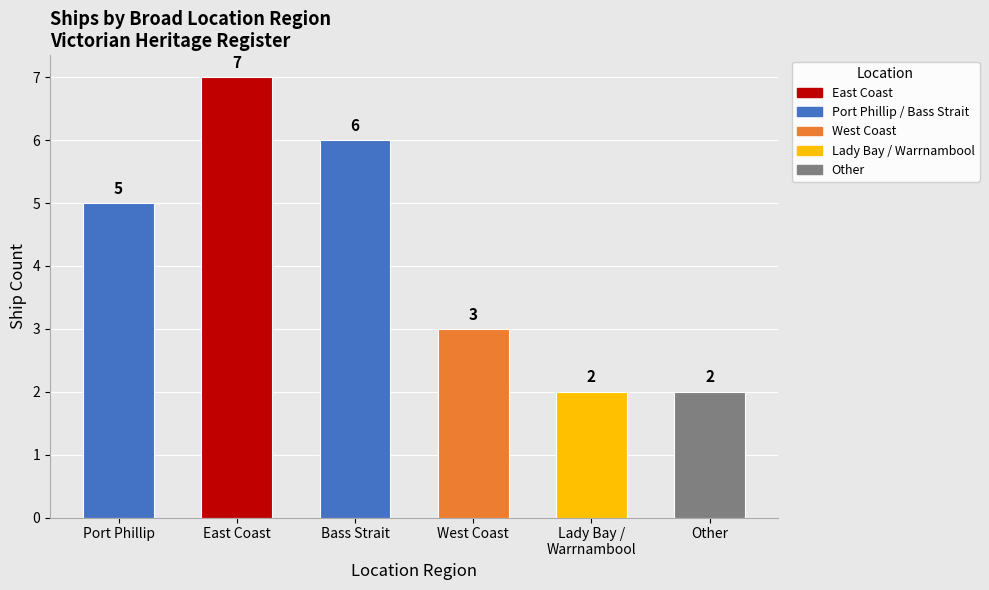

Reading right to left, transcribe all the data shown in this chart.

2	2	3	6	7	5